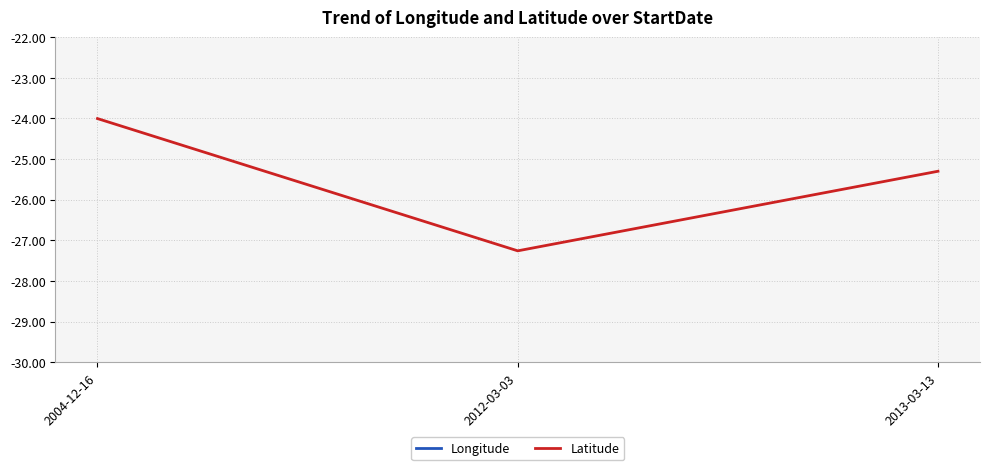

What is the difference between the maximum and minimum values in the Latitude series?

3.3